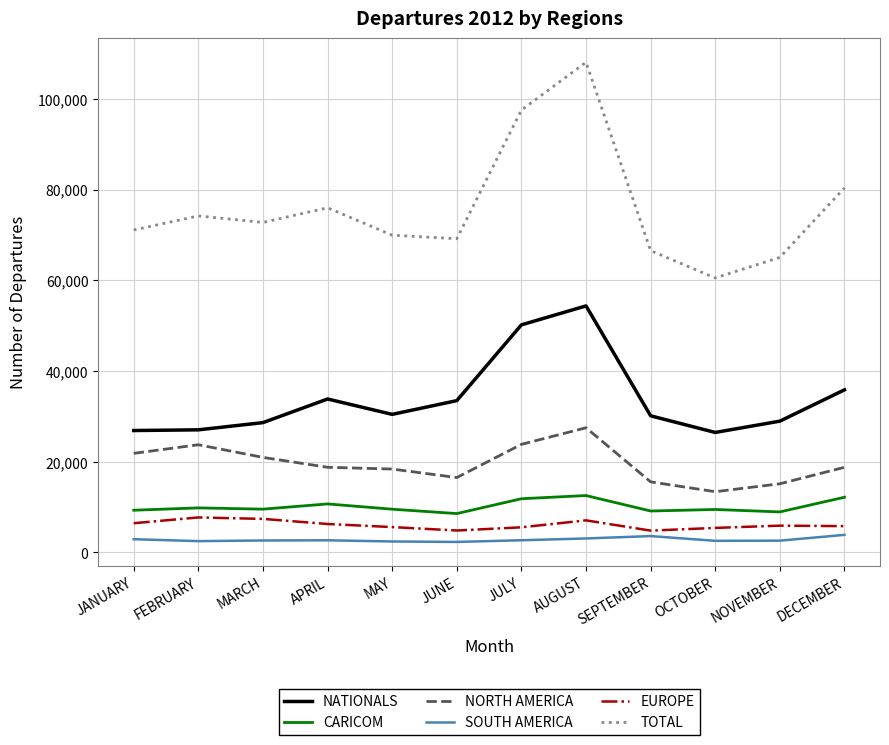

What is the difference between the maximum and minimum values in the NATIONALS series?

27910